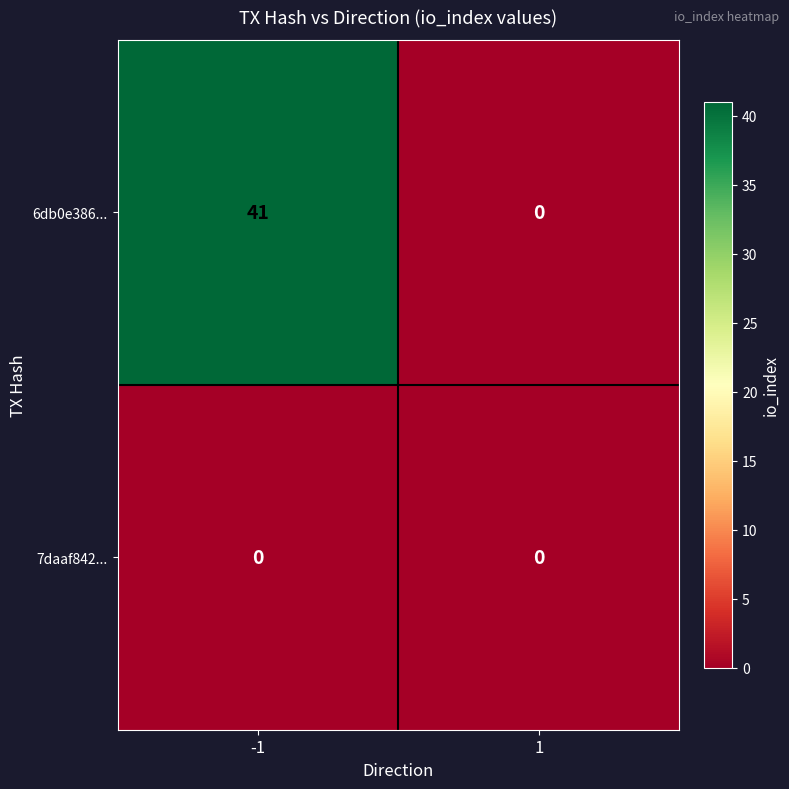

What is the maximum value shown in the chart?

41